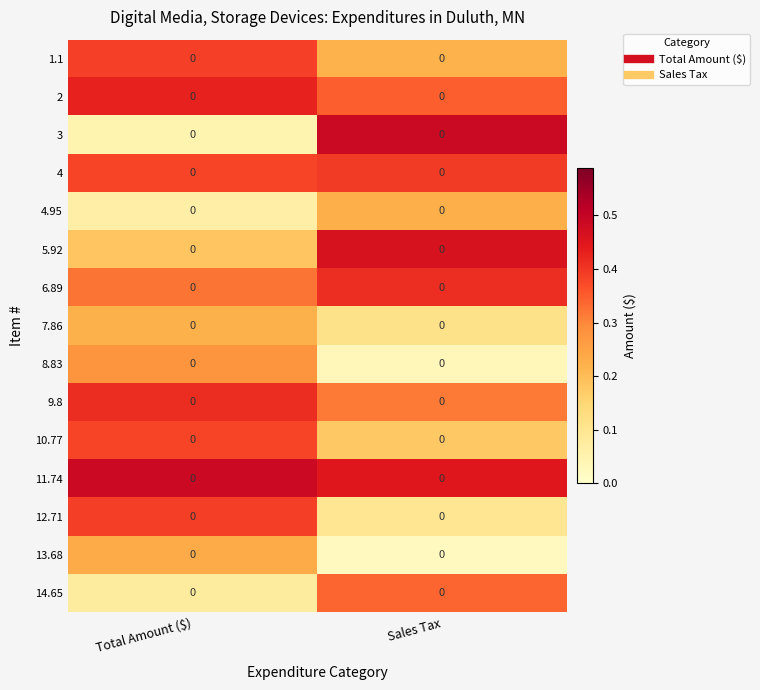

List the series in order of their peak value, highest first.

3, 11.74, 5.92, 2, 9.8, 6.89, 4, 12.71, 1.1, 10.77, 14.65, 8.83, 13.68, 4.95, 7.86